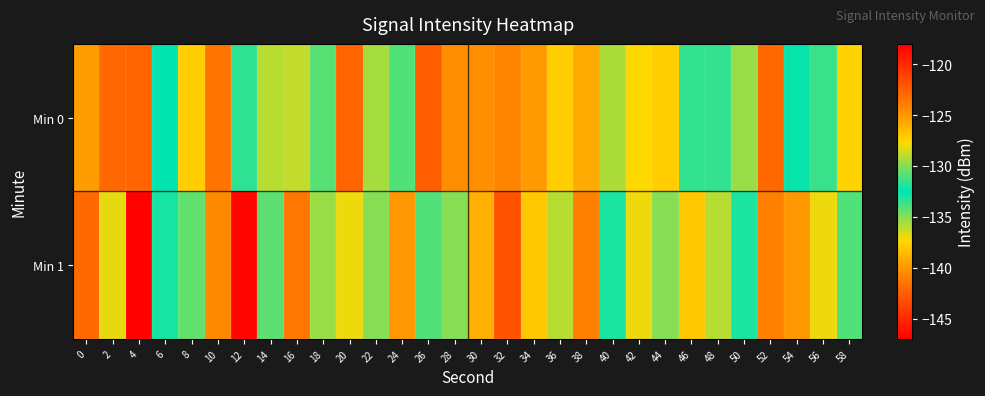

Between 14 and 50, which series saw the biggest shift?

Min 1